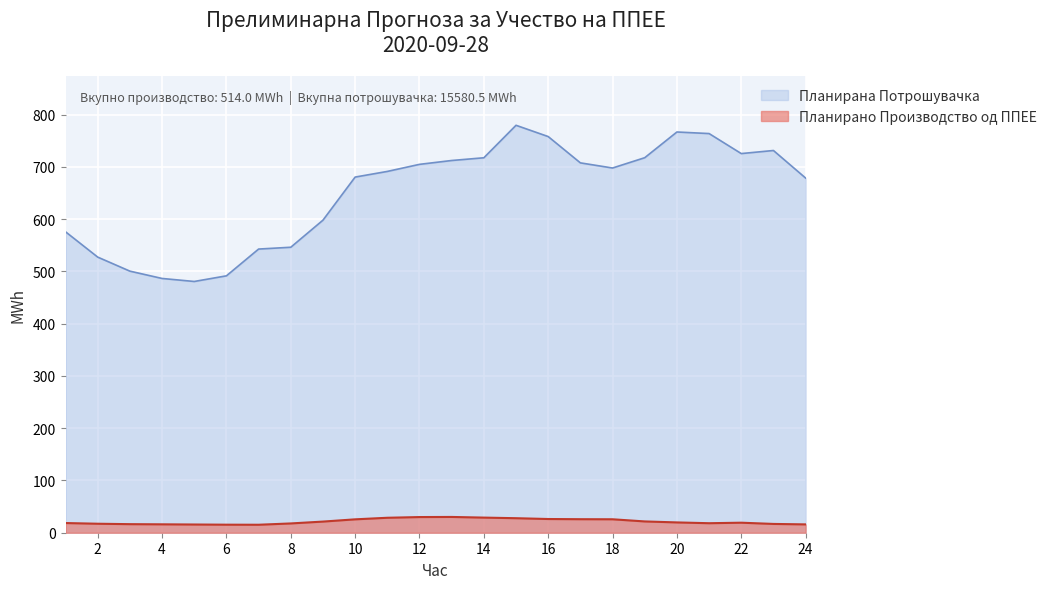

True or false: Планирано Производство од ППЕЕ has a value of 30.0 at 12.

True